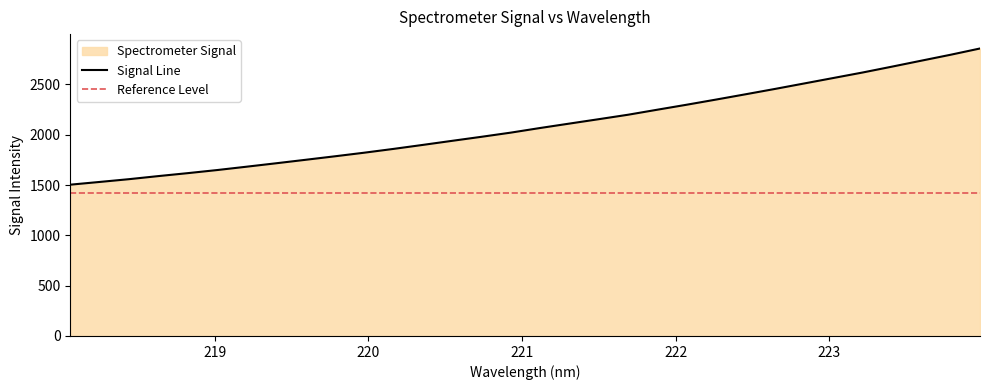

What is the change in value from 222.4538 to 223.408?

+275.0